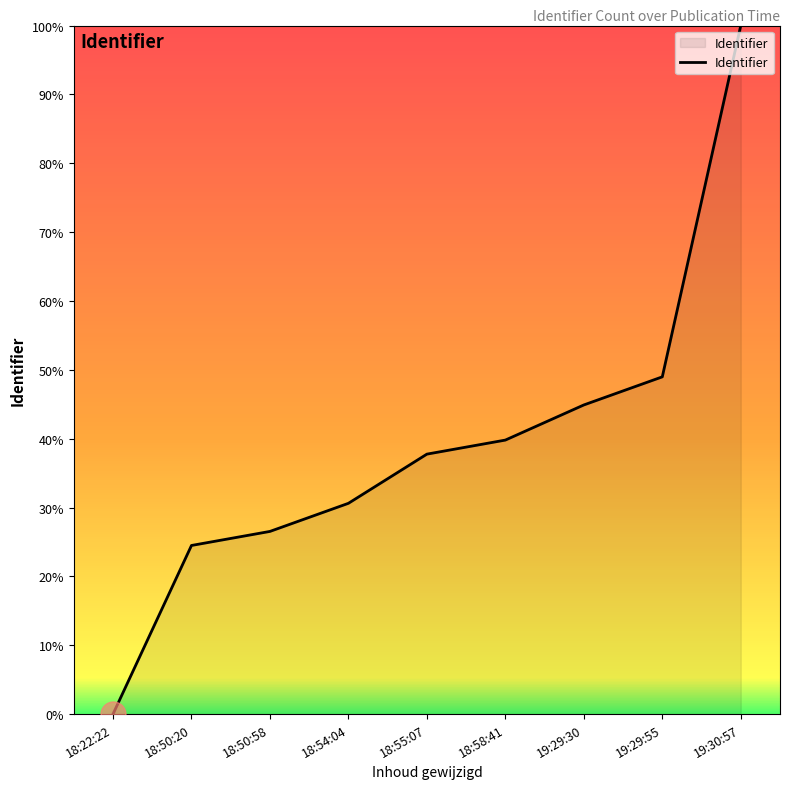

What is the greatest value displayed?

100.0